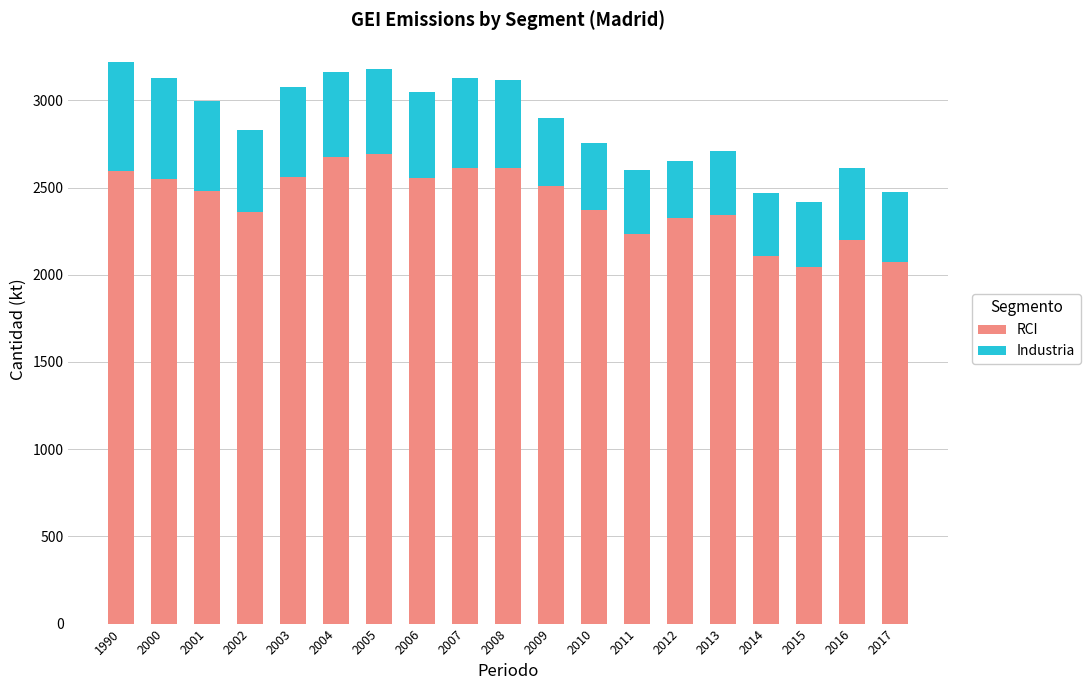

What is the sum of all RCI values?

45901